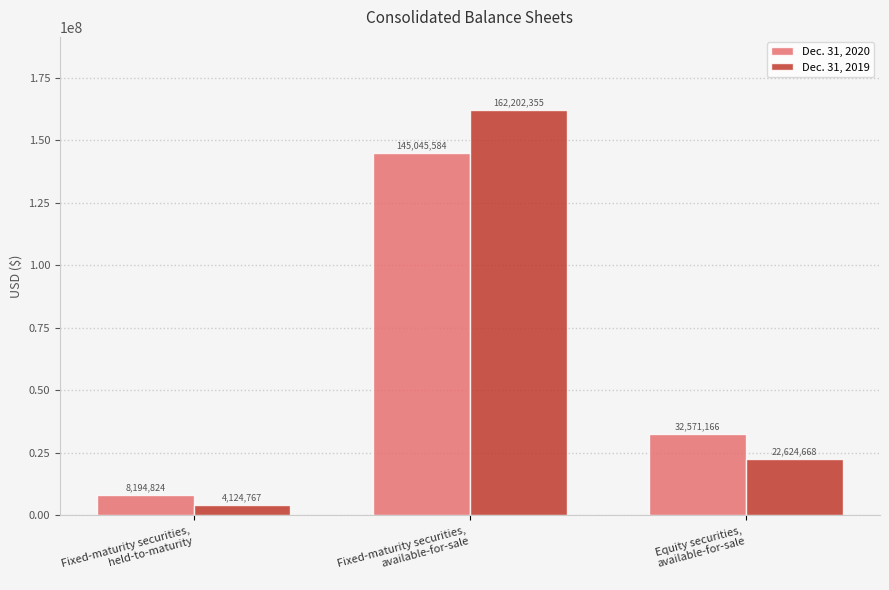

List the series in order of their peak value, highest first.

Dec. 31, 2019, Dec. 31, 2020